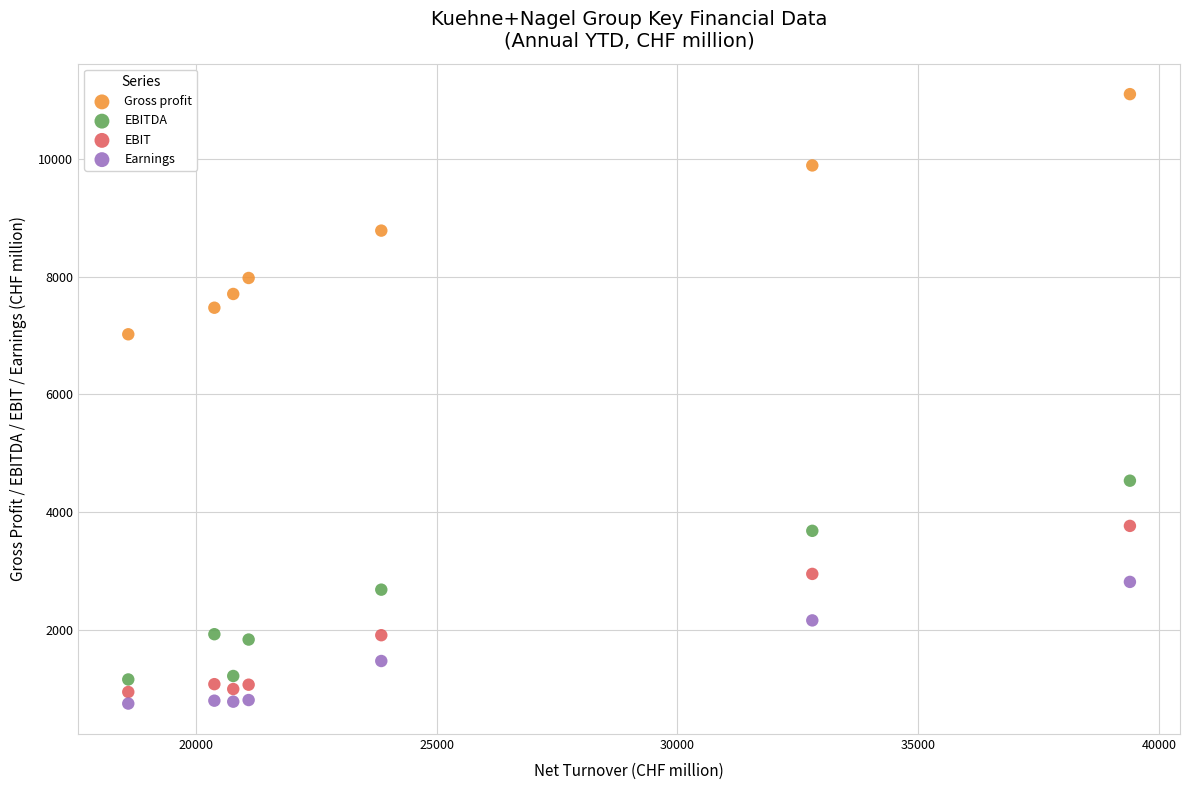

What are all the series names shown in the legend?

Gross profit, EBITDA, EBIT, Earnings